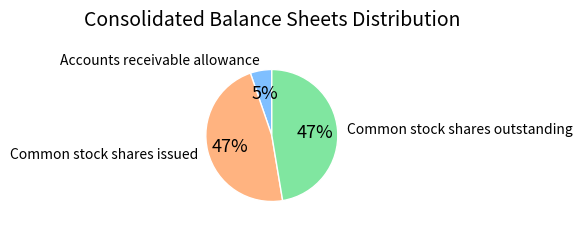

Which category has the smallest portion of the pie?

Accounts receivable allowance